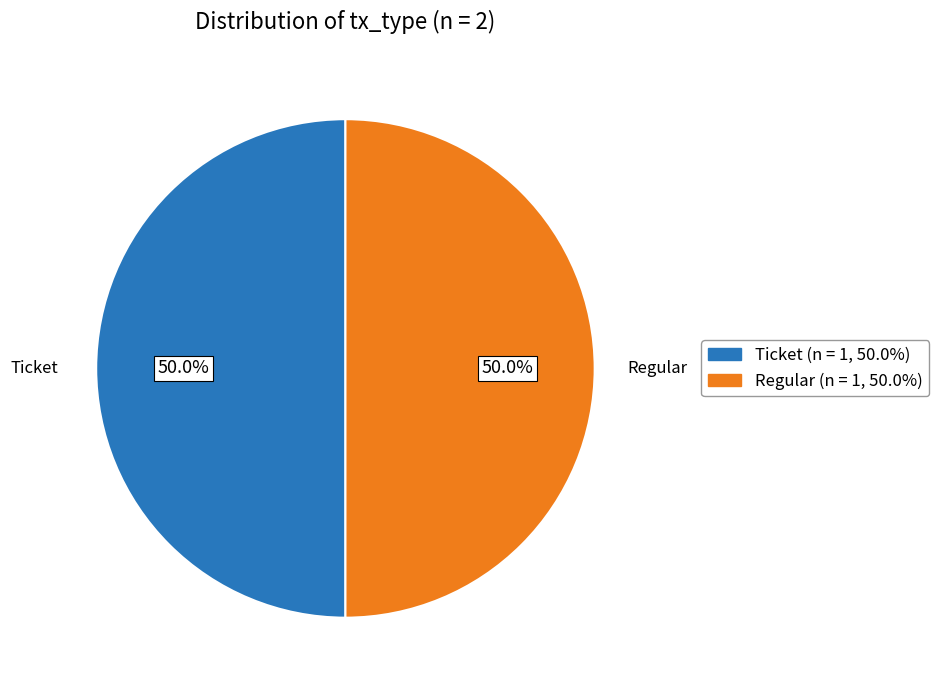

The Ticket slice represents 14% of the pie. True or false?

False